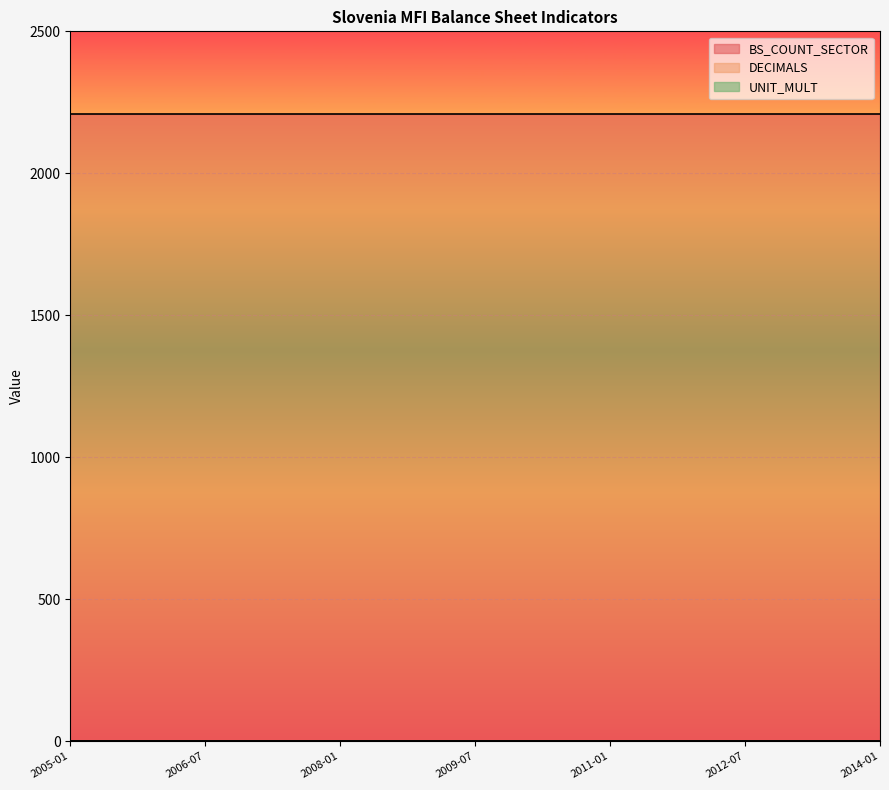

At which category is the sum across all series the highest?

2005-01